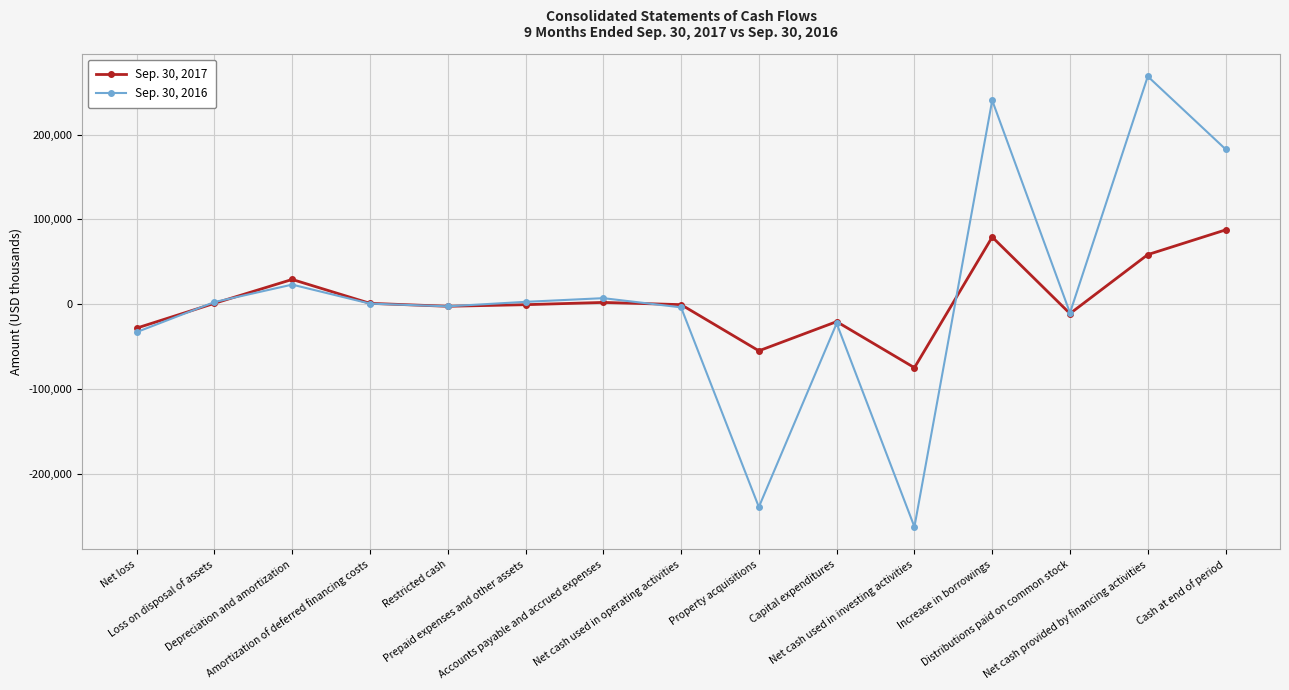

Which series has the largest range (max minus min)?

Sep. 30, 2016